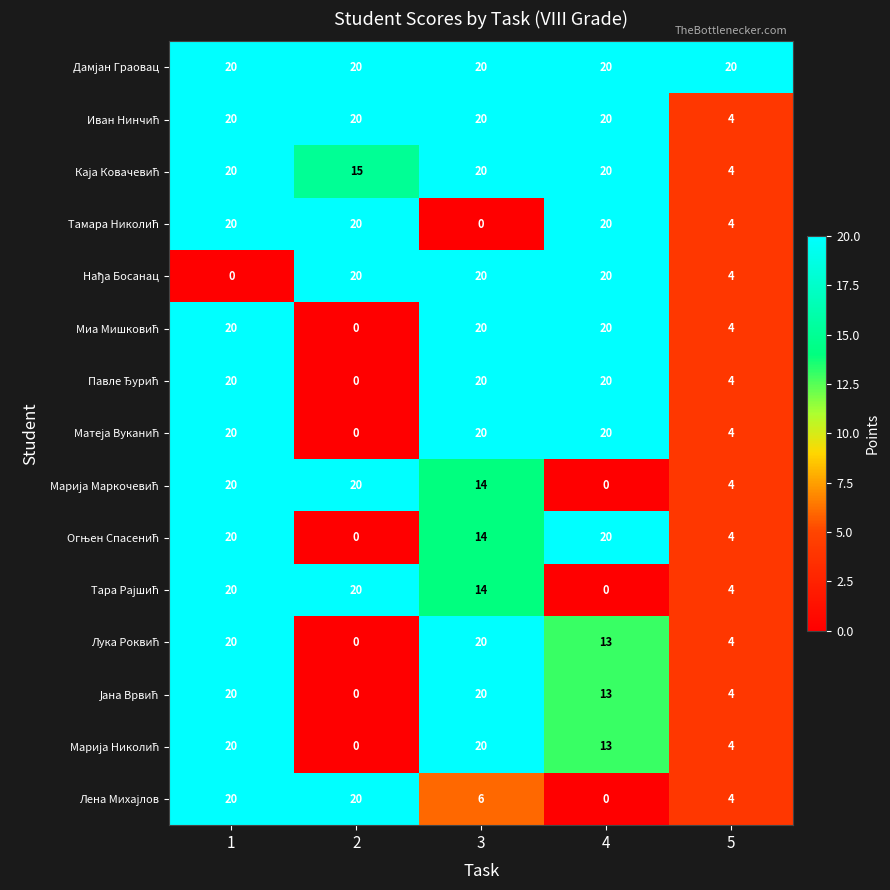

What is the total value across all series at 4?

219